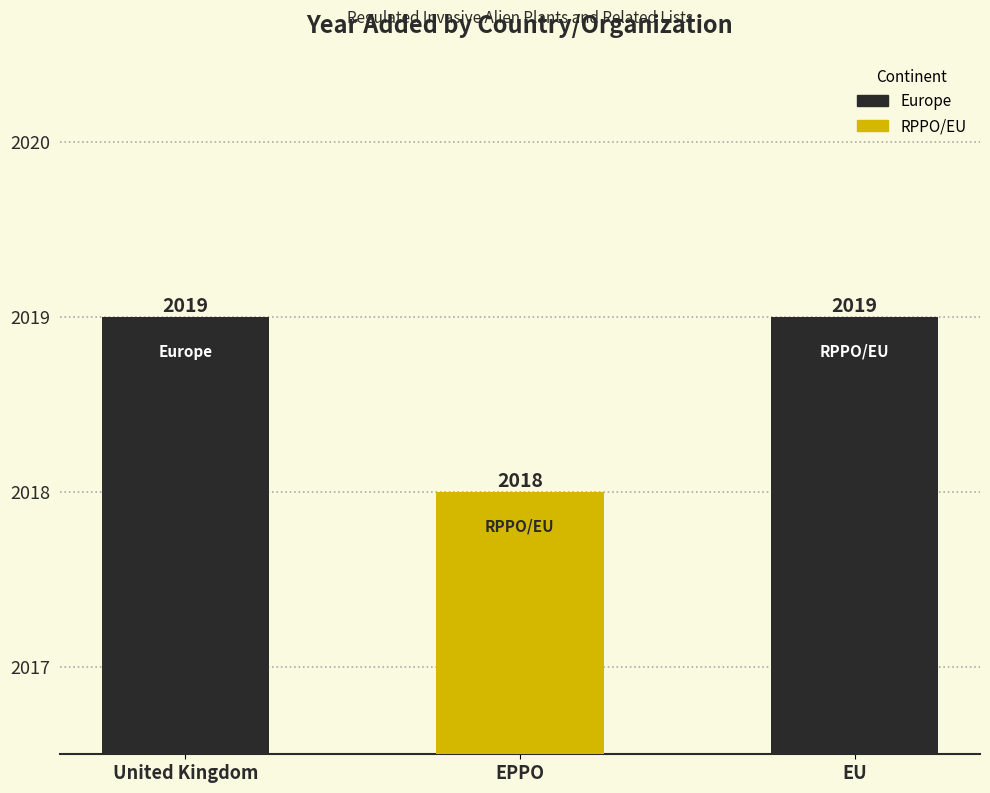

How many bars are there in total?

3